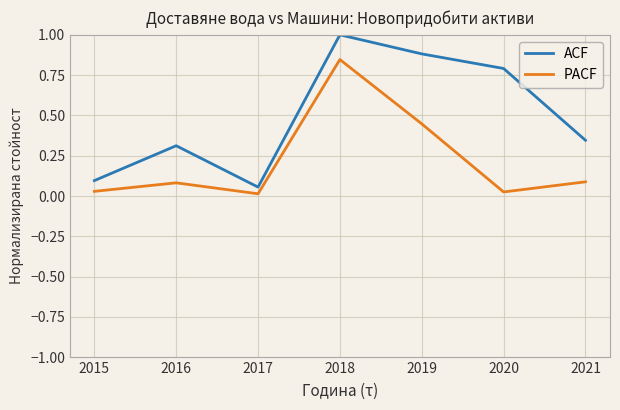

Is the value of PACF at 2020 greater than the value of ACF at 2020?

No